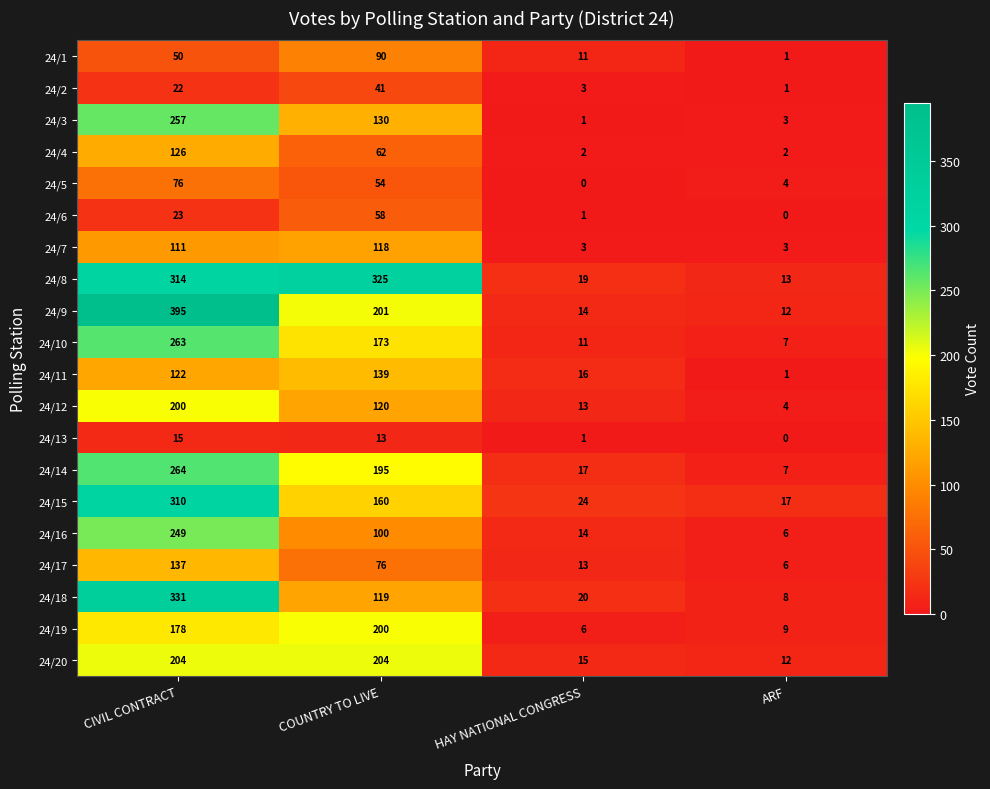

Between CIVIL CONTRACT and COUNTRY TO LIVE, which series saw the biggest shift?

24/18